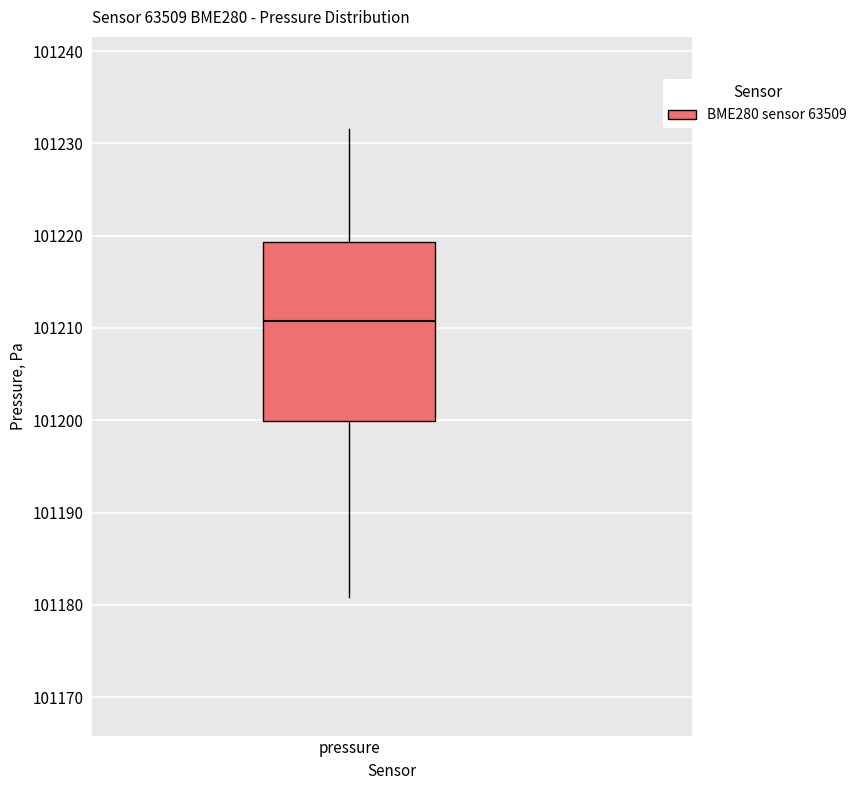

Transcribe this box plot: give where the median line is, the range the box spans, and where the two whiskers end, as read against the y-axis. The values are not printed on the chart, so give them approximately, as read against the axis.

median 101211, box 101200 to 101219, whiskers 101181 to 101232